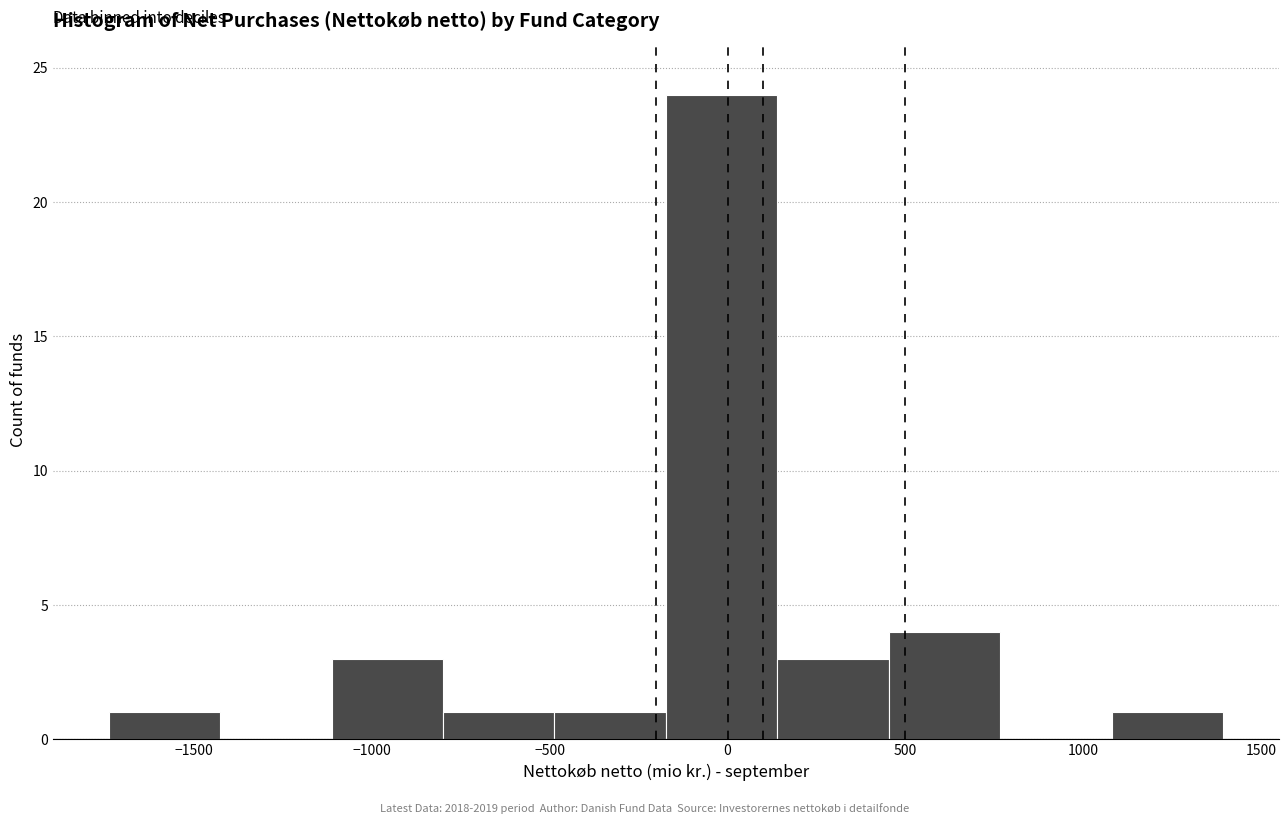

How tall is the bar that spans 450 to 750 on the x-axis? Neither the bar edges nor the heights are printed on the chart, so give them approximately, as read against the axes.

4